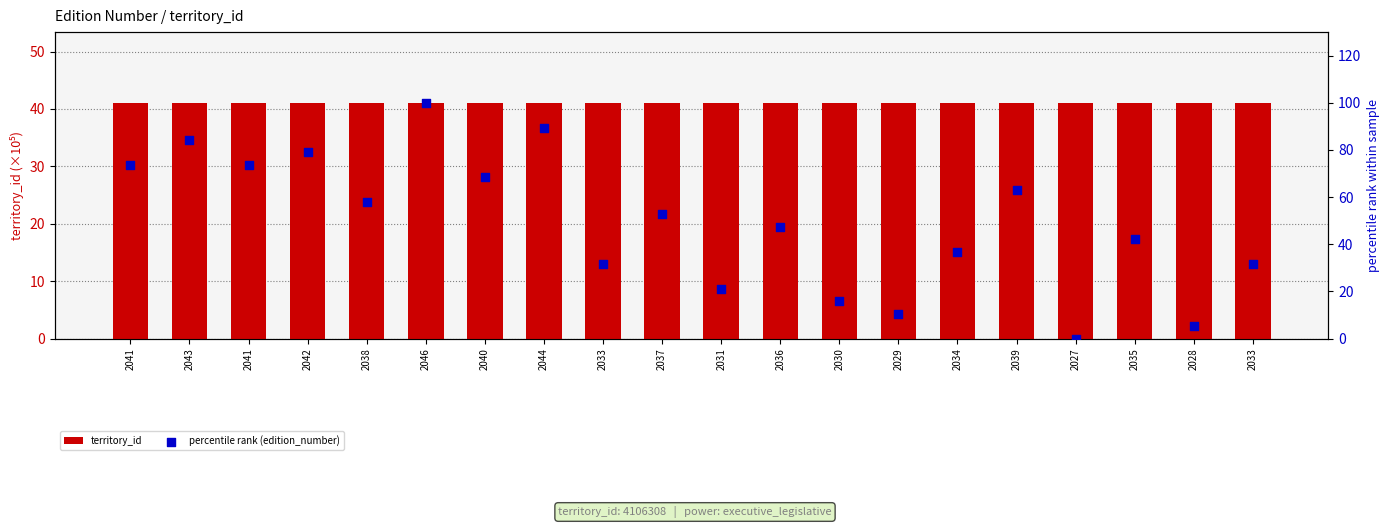

Which series has the largest total across all categories?

percentile rank (edition_number)